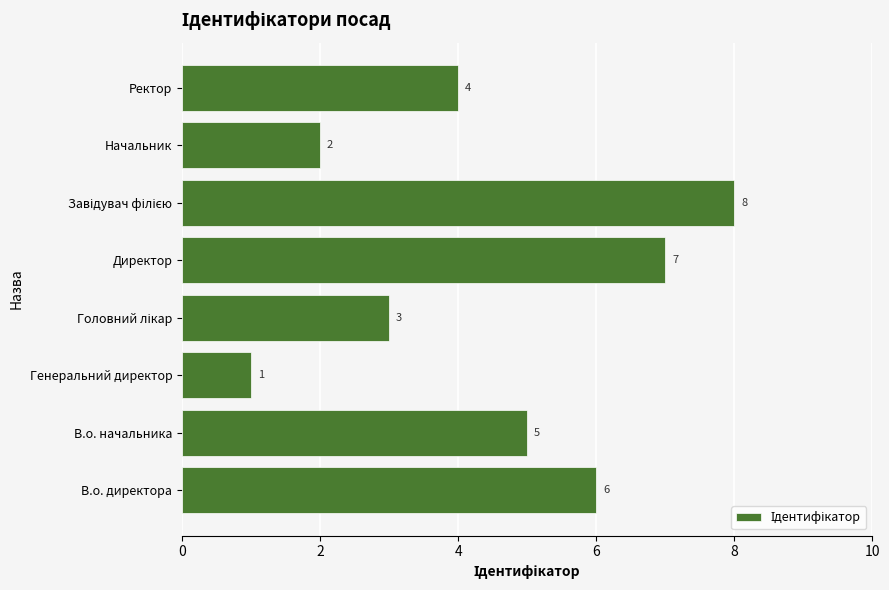

What is the greatest value displayed?

8